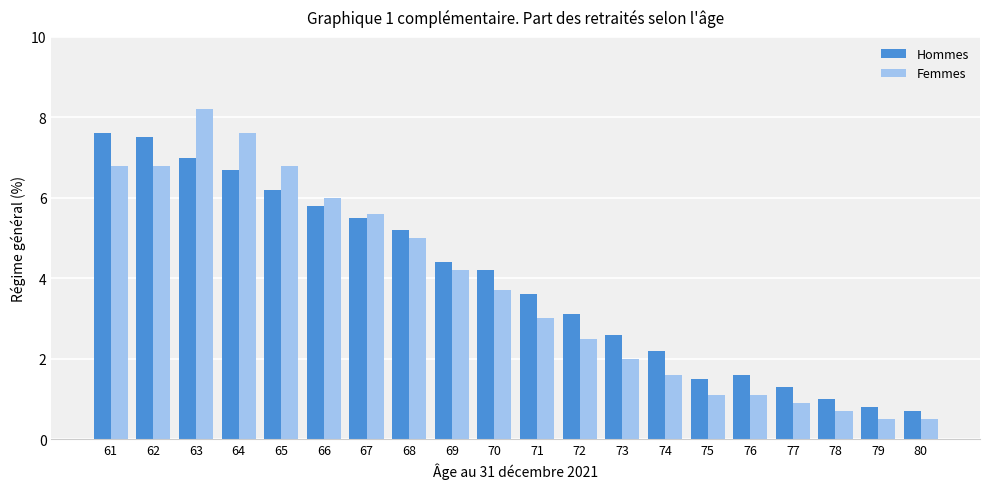

Which series changed the most between 77 and 79?

Hommes